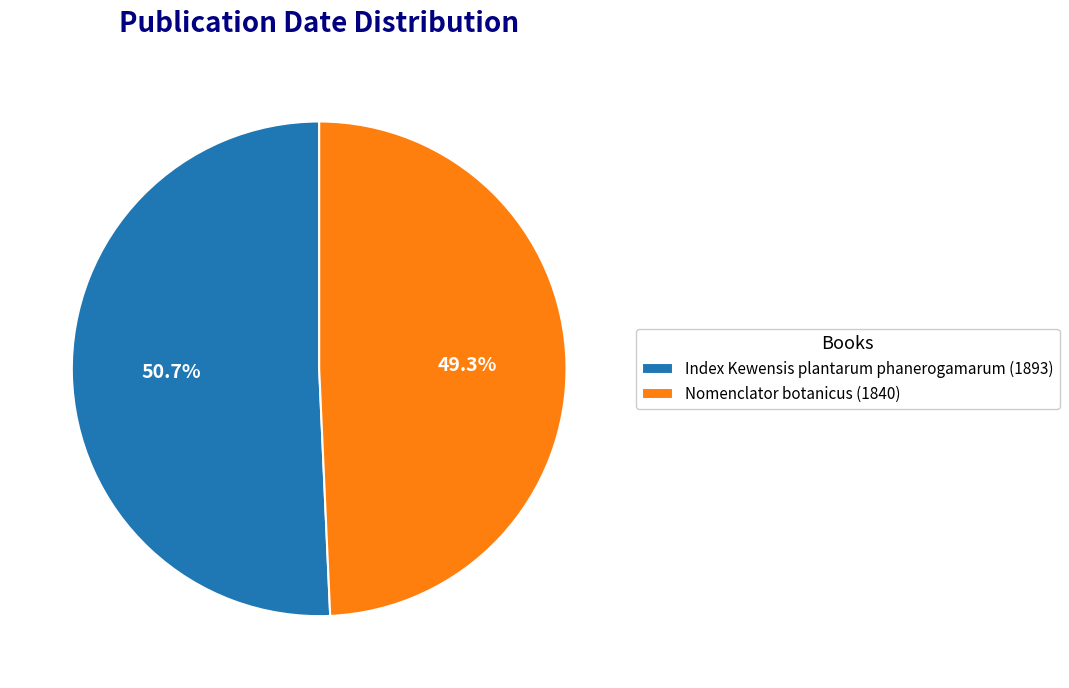

What percentage is the Index Kewensis plantarum phanerogamarum (1893) slice, to the nearest percent?

51%